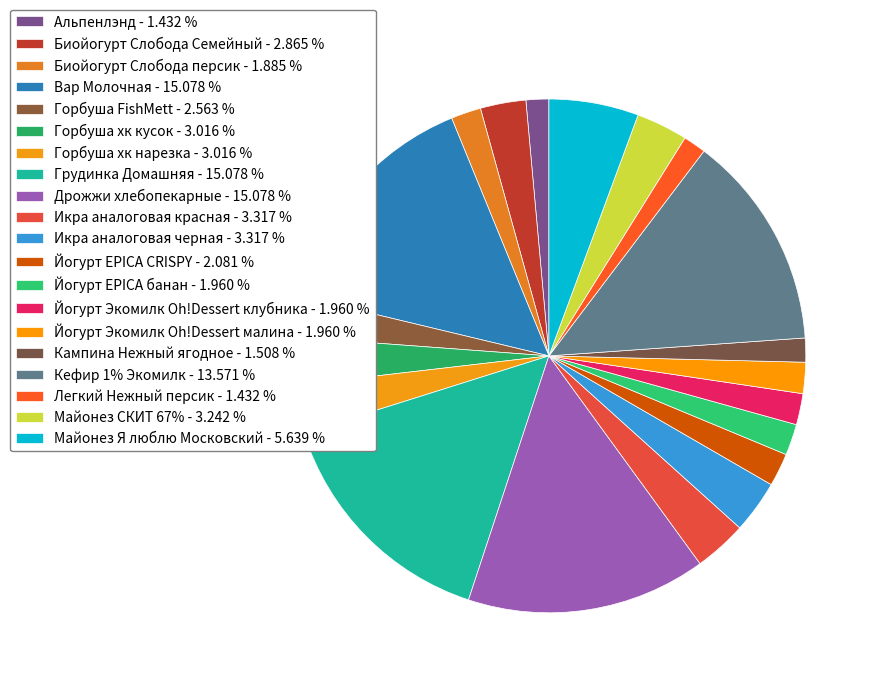

Combined, do Грудинка Домашняя and Легкий Нежный персик account for over 50%?

No